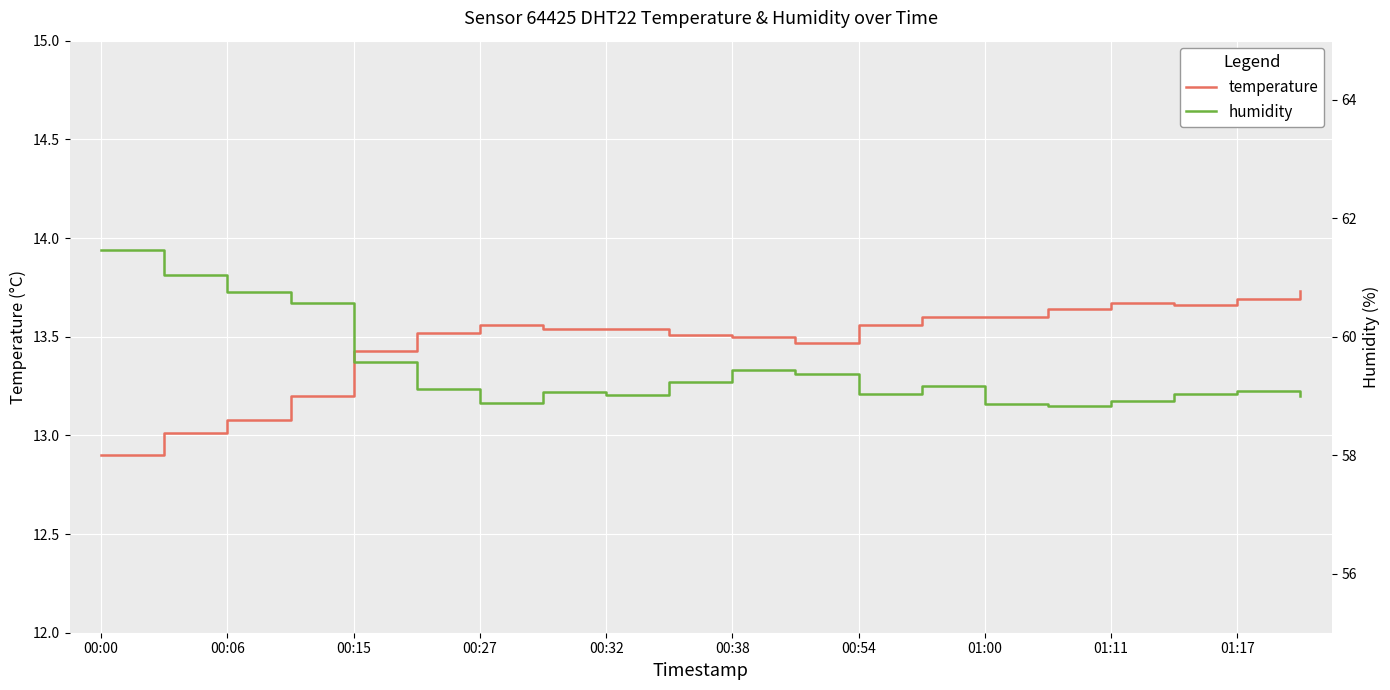

Which category has the lowest value across all series?

00:00